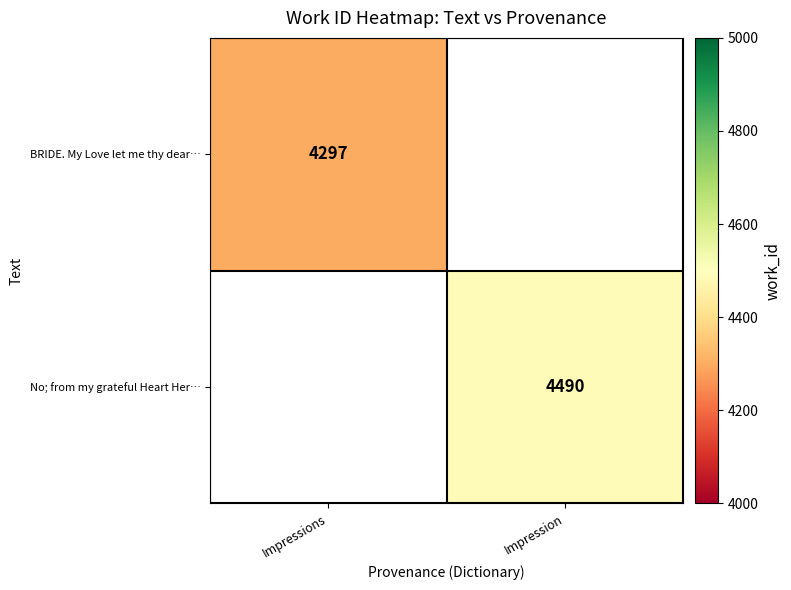

The BRIDE. My Love let me thy dear… series shows 7527 at Impressions. True or false?

False